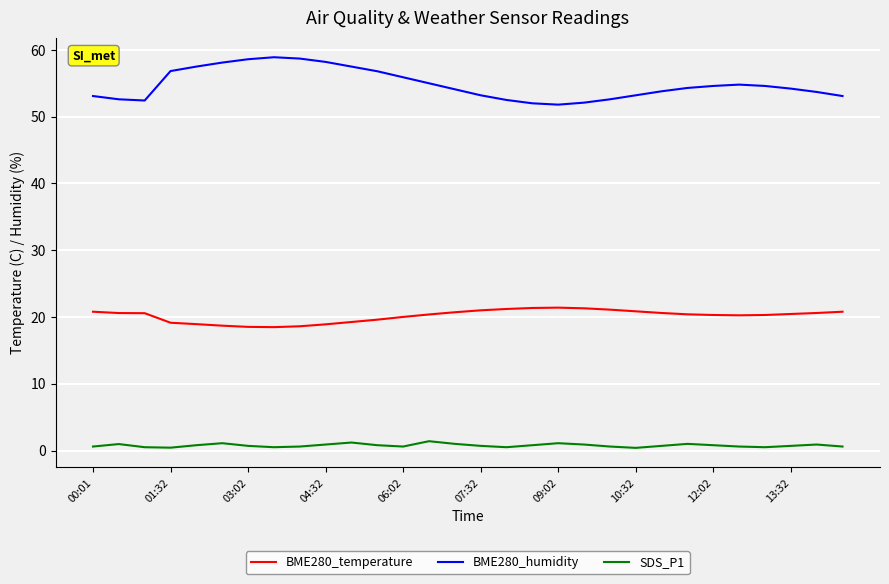

How many lines are shown in the chart?

3